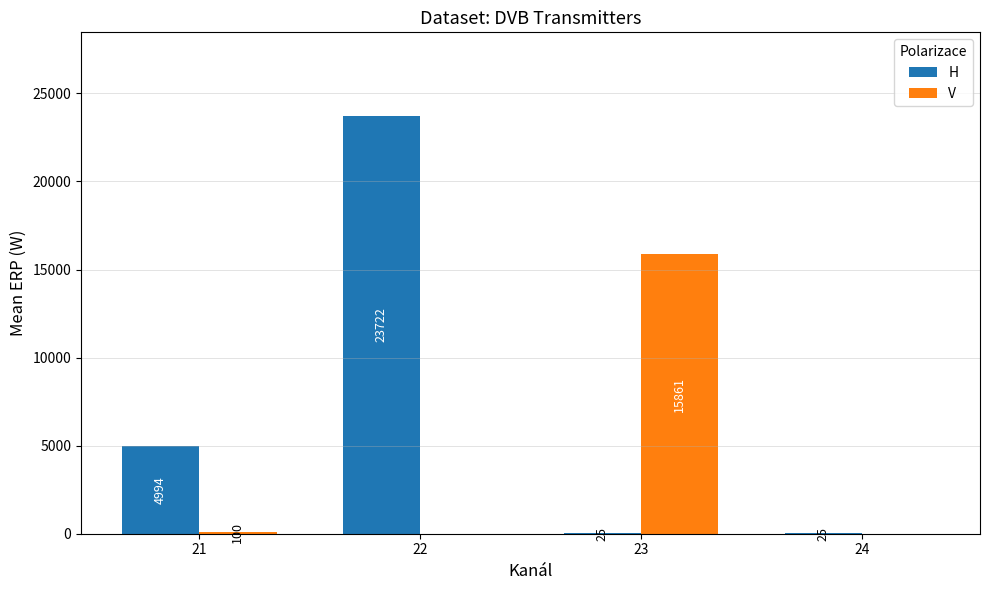

Which category has the highest value in the H series?

22